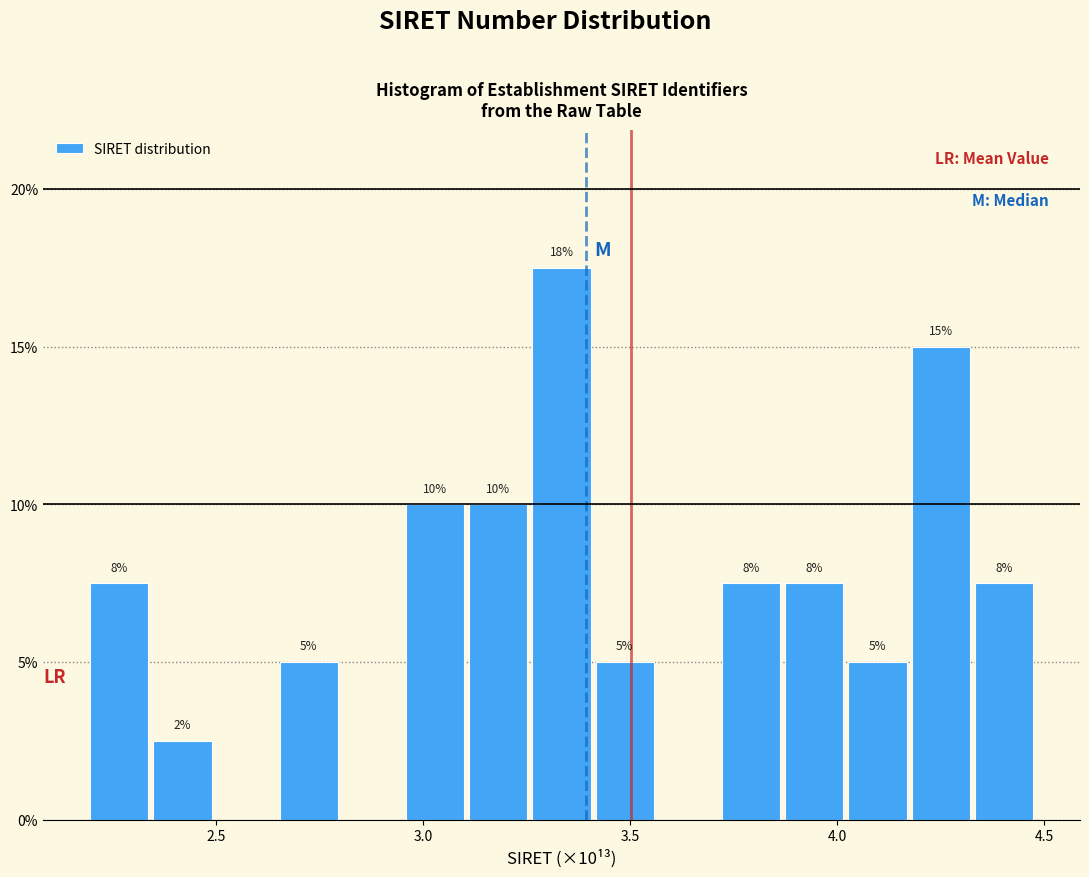

Around what value on the x-axis is the tallest bar? Give the approximate position of its centre, as read against the axis.

3.35